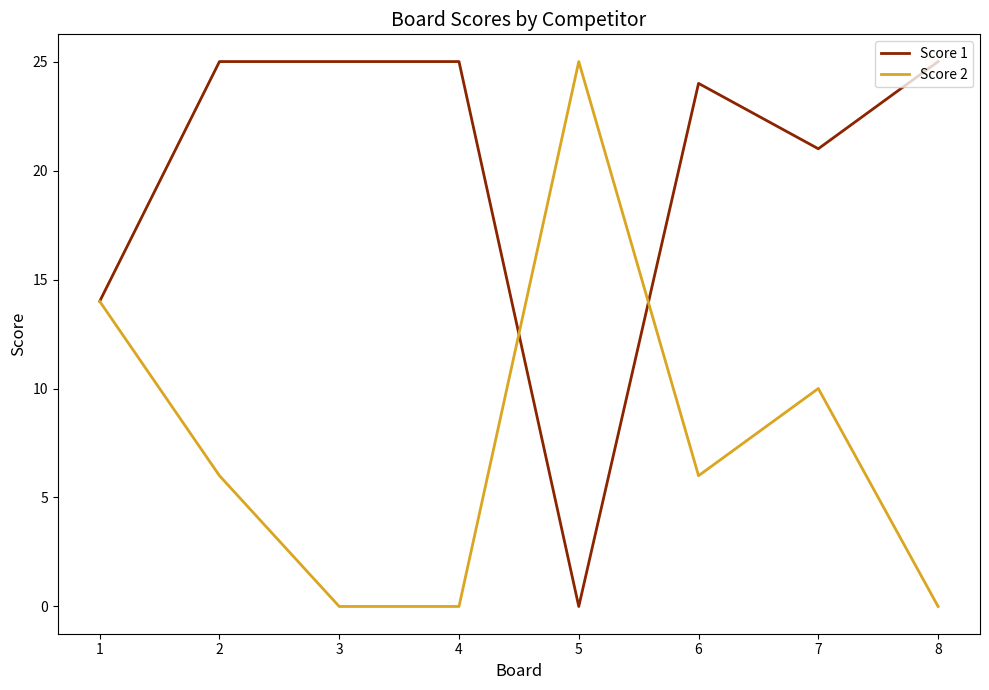

Which series has the largest total across all categories?

Score 1